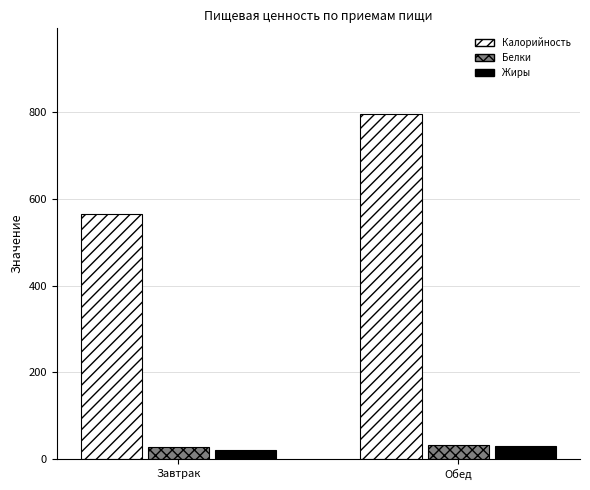

What are all the series names shown in the legend?

Калорийность, Белки, Жиры